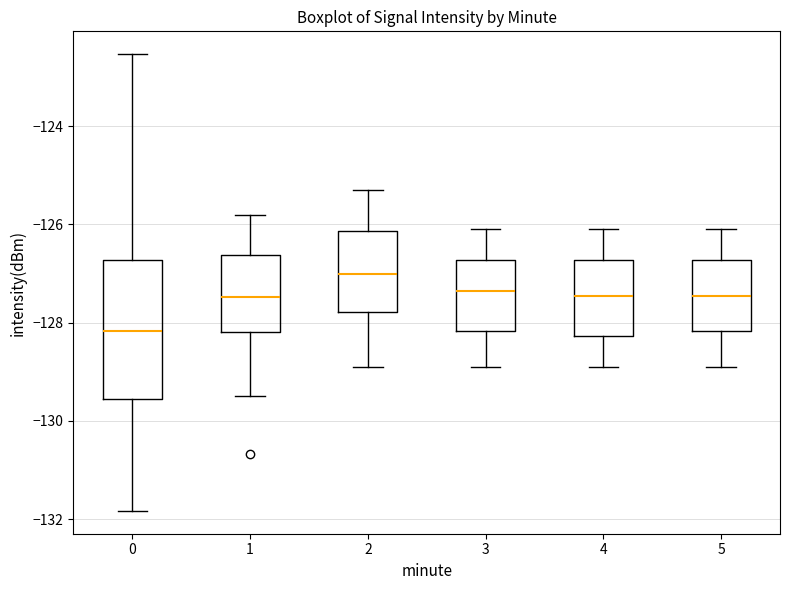

Reading left to right, read every box against the y-axis: the position of its median line, the range the box covers, and the ends of its whiskers. The values are not printed on the chart, so give them approximately, as read against the axis.

0: median -128.2, box -129.6 to -126.8, whiskers -131.8 to -122.6
1: median -127.4, box -128.2 to -126.6, whiskers -129.4 to -125.8
2: median -127.0, box -127.8 to -126.2, whiskers -128.8 to -125.2
3: median -127.4, box -128.2 to -126.8, whiskers -128.8 to -126.0
4: median -127.4, box -128.2 to -126.8, whiskers -128.8 to -126.0
5: median -127.4, box -128.2 to -126.8, whiskers -128.8 to -126.0